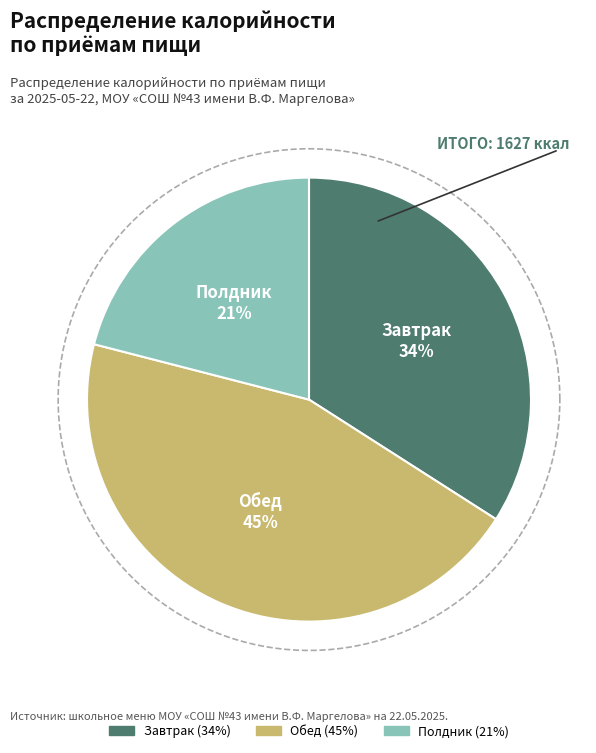

Is it true that Завтрак is 40% of the pie?

False